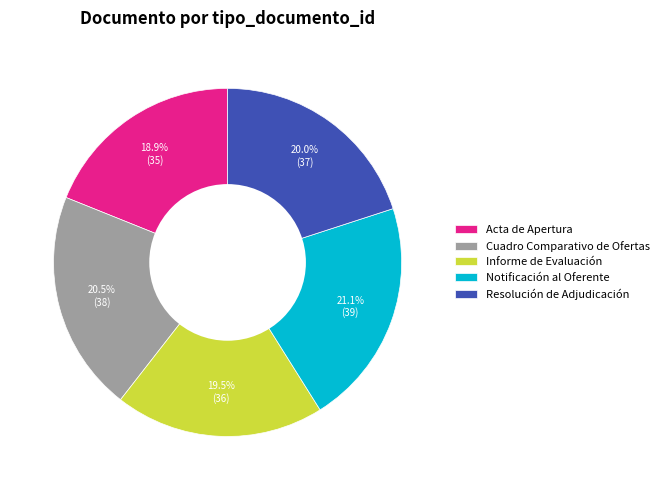

Combined, do Resolución de Adjudicación and Notificación al Oferente account for over 50%?

No